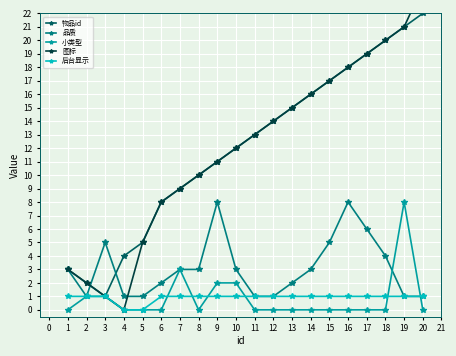

True or false: 品质 has a value of 2 at 7.

False